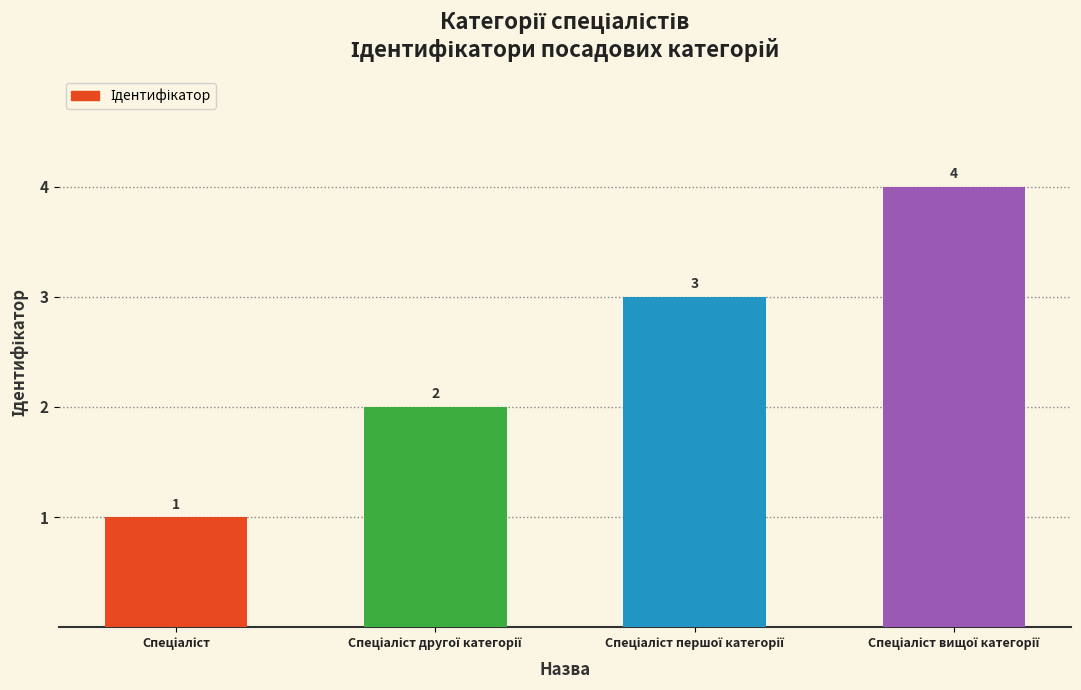

What is the greatest value displayed?

4